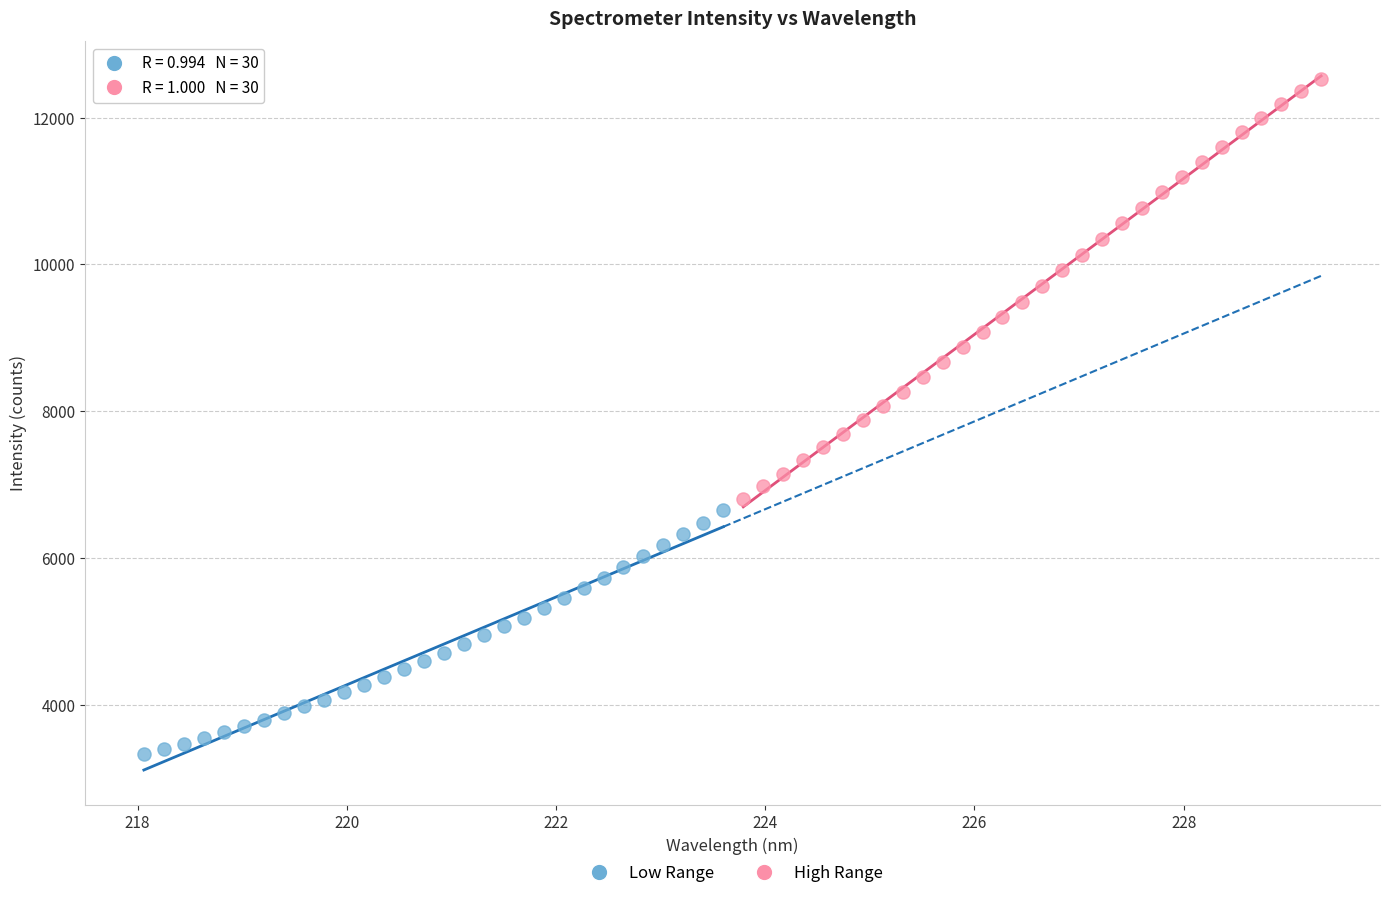

Which series reaches the maximum Y coordinate?

High Range